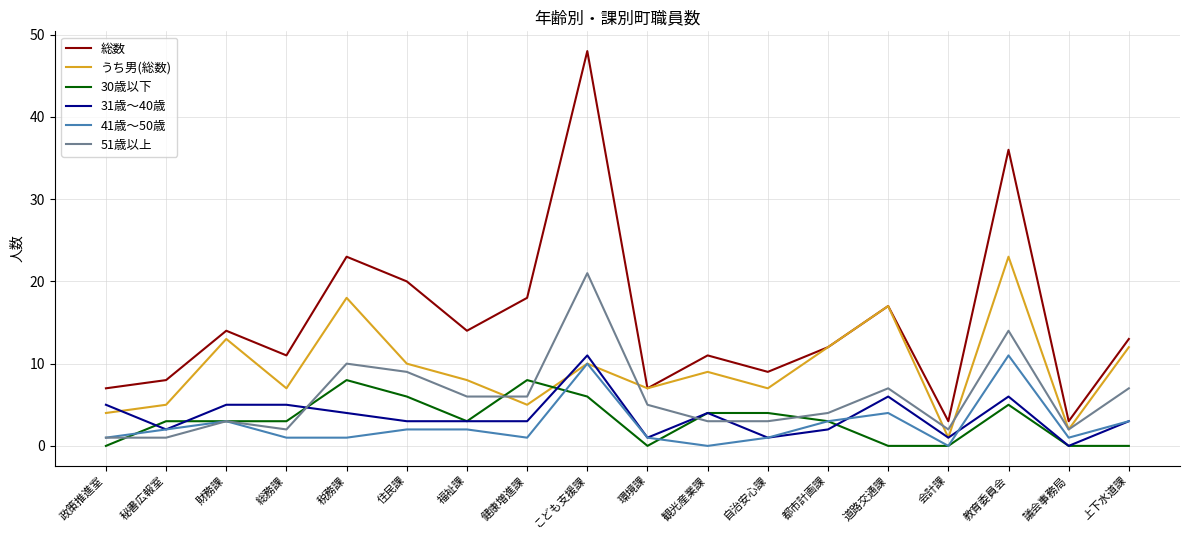

What is the sum of all 41歳～50歳 values?

47